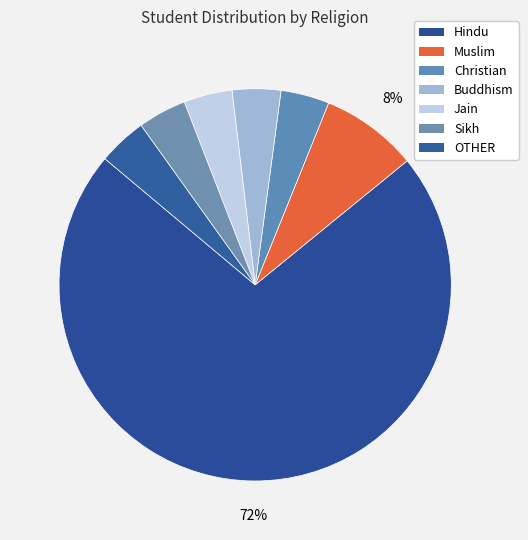

What is the largest slice in the pie chart?

Hindu